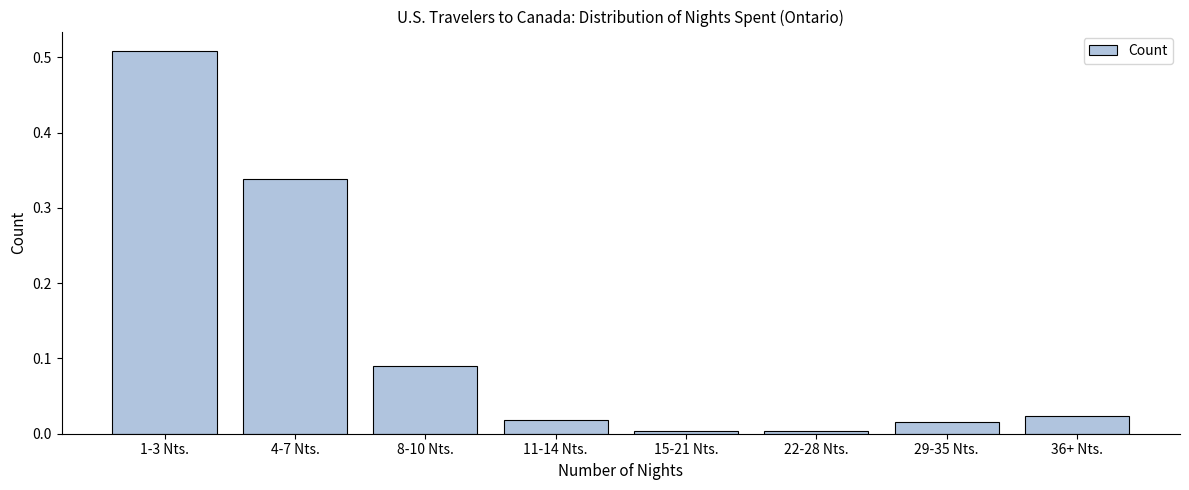

At which category does the chart reach its peak across all series?

1-3 Nts.